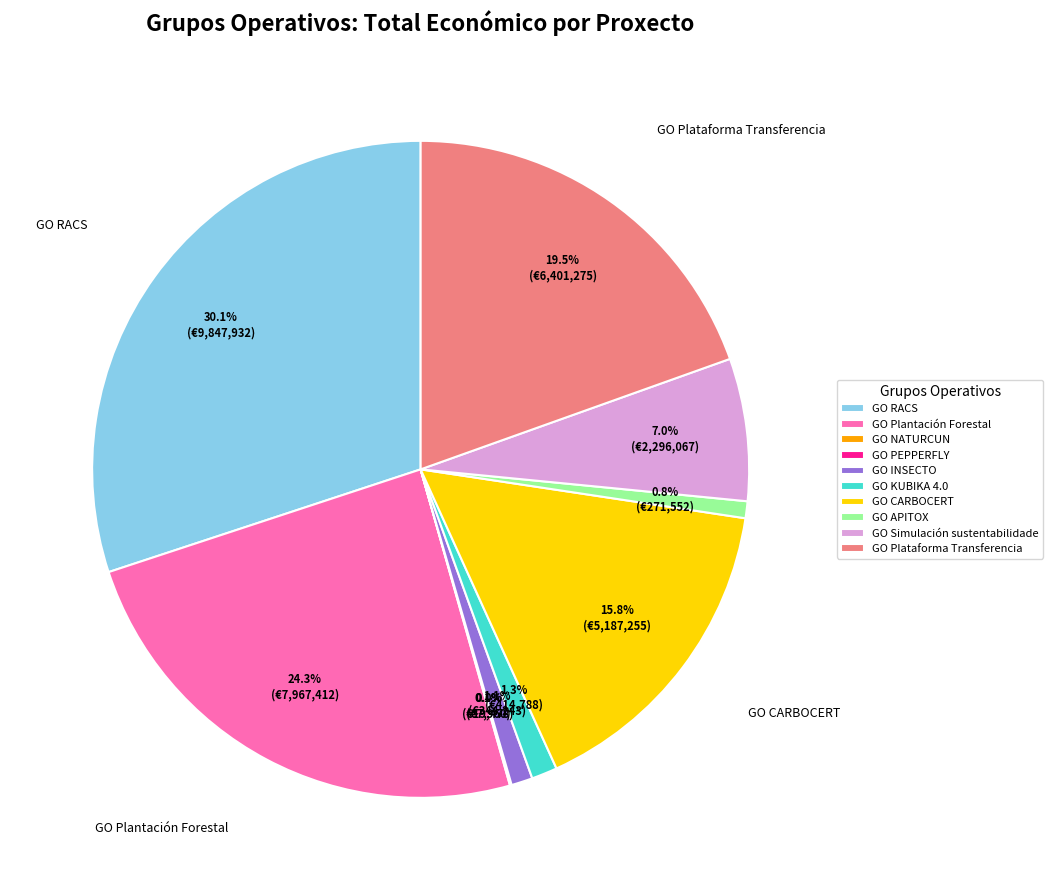

Is it true that GO APITOX is 13% of the pie?

False